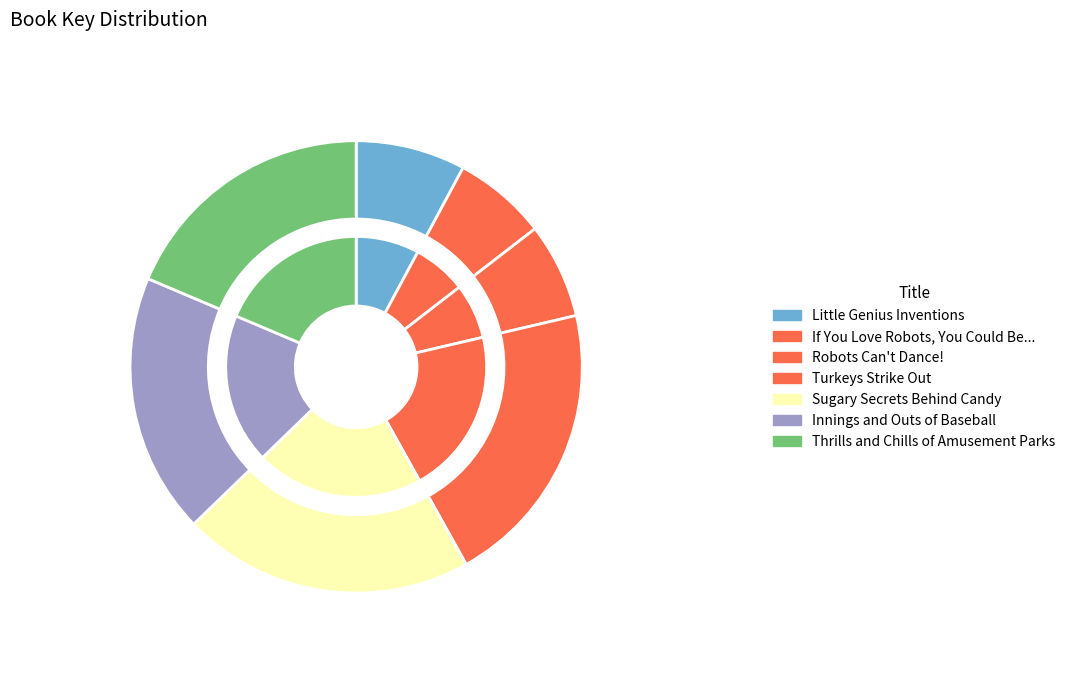

Does Thrills and Chills of Amusement Parks represent more than half of the total?

No